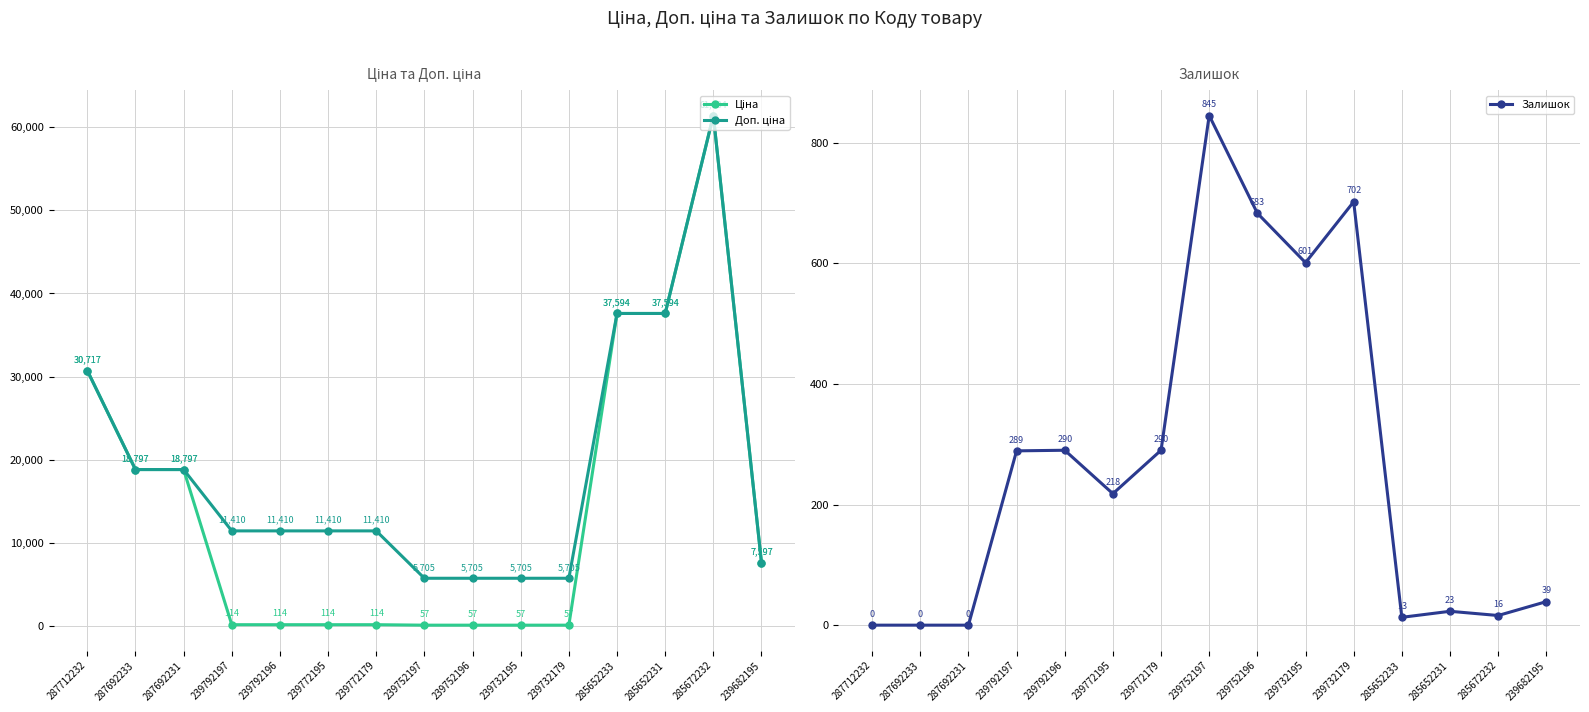

Is it true that Ціна equals 18796.8 at 287692233?

True